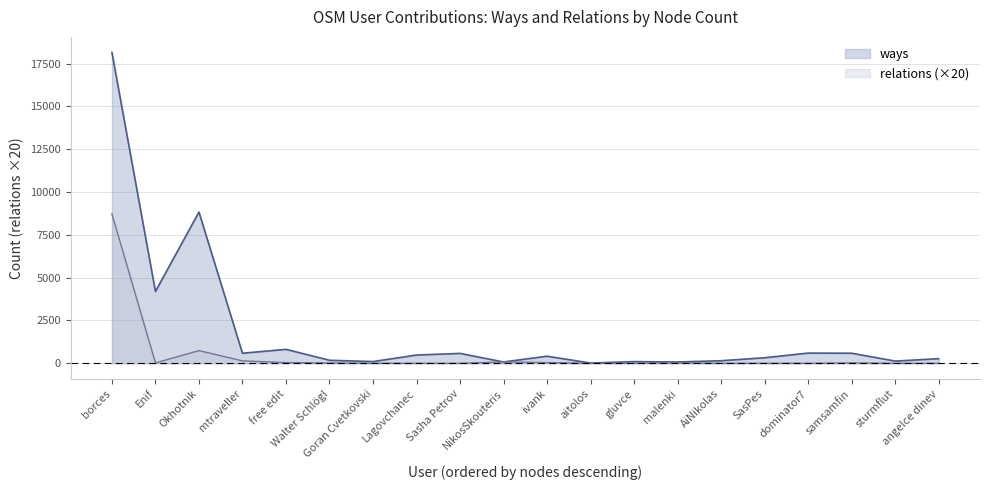

At which category does ways reach its first local peak?

Okhotnik